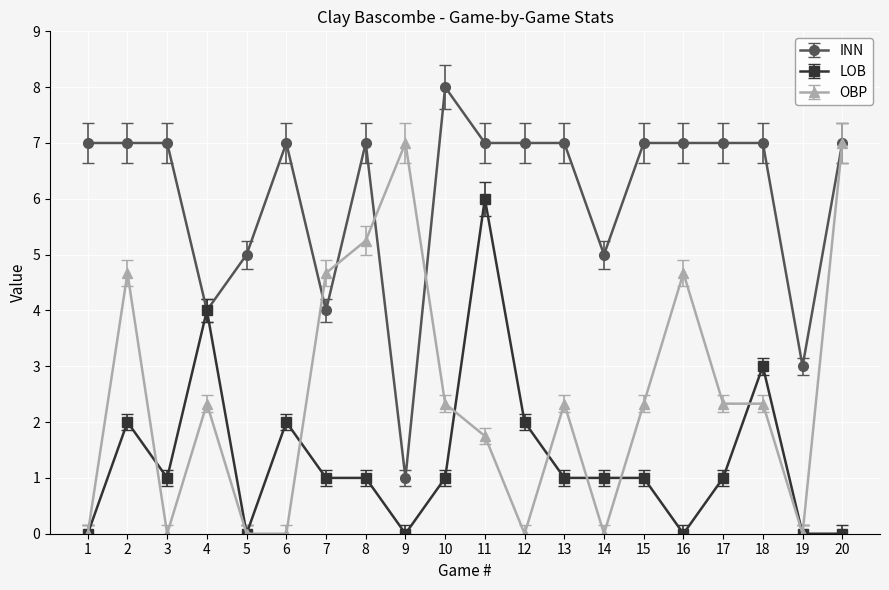

At which category does OBP reach its first local peak?

2